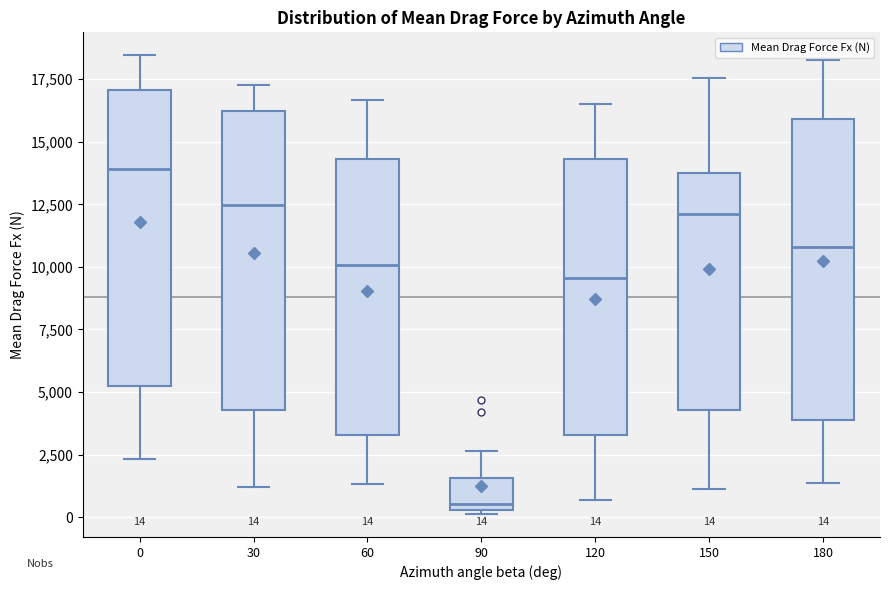

Which box has the highest median line?

0